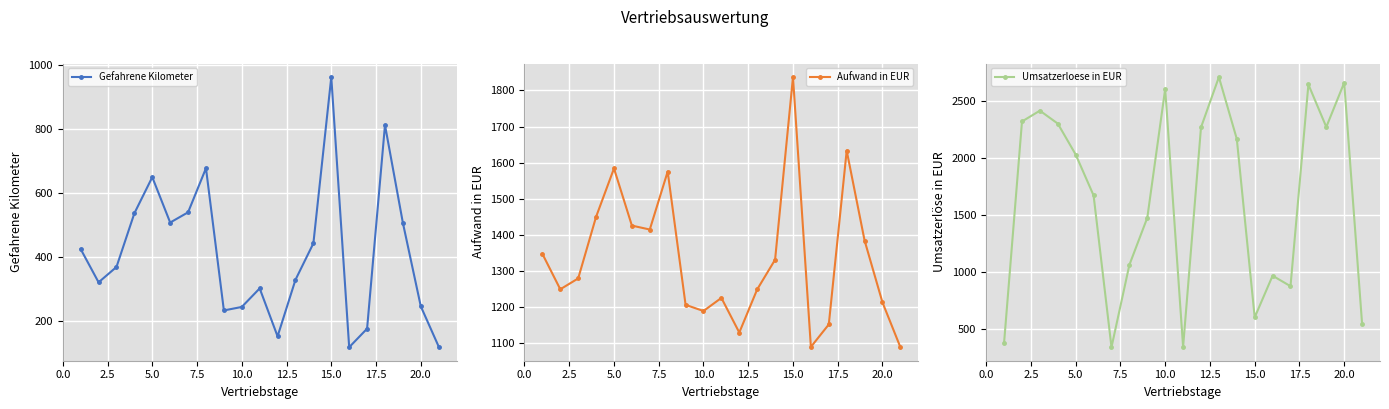

How many intersections are there between Umsatzerloese in EUR and Gefahrene Kilometer?

5